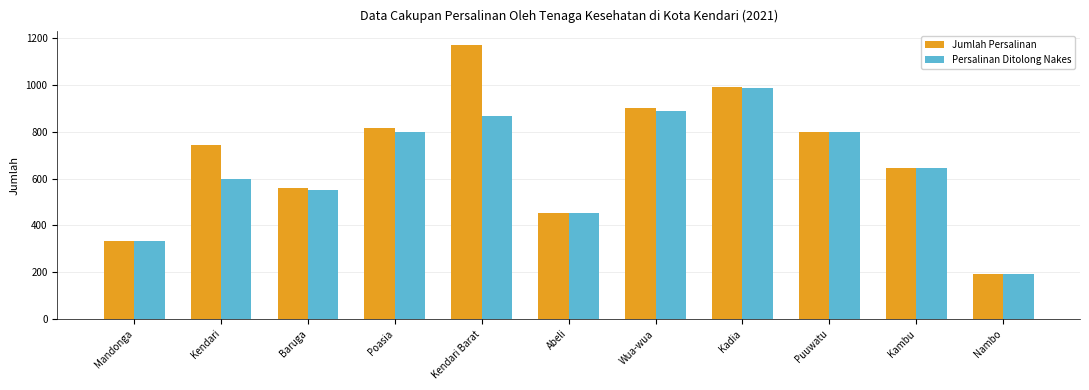

What position from the left is Kadia?

8